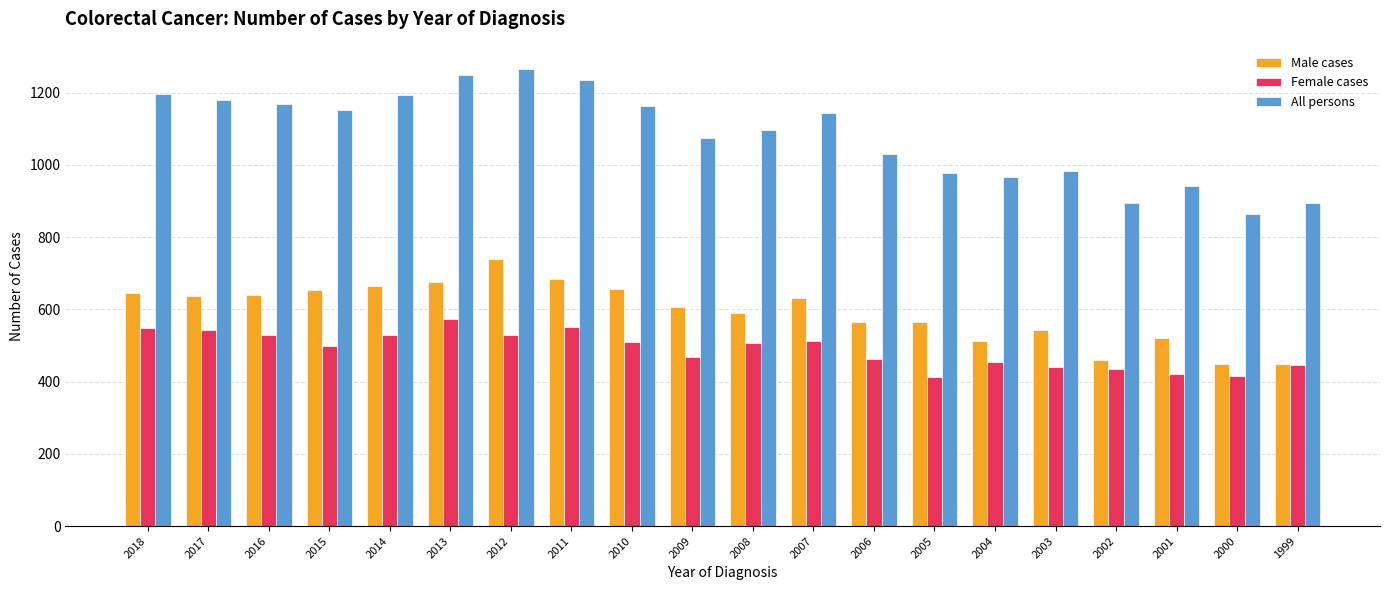

What is the total value across all series at 1999?

1786